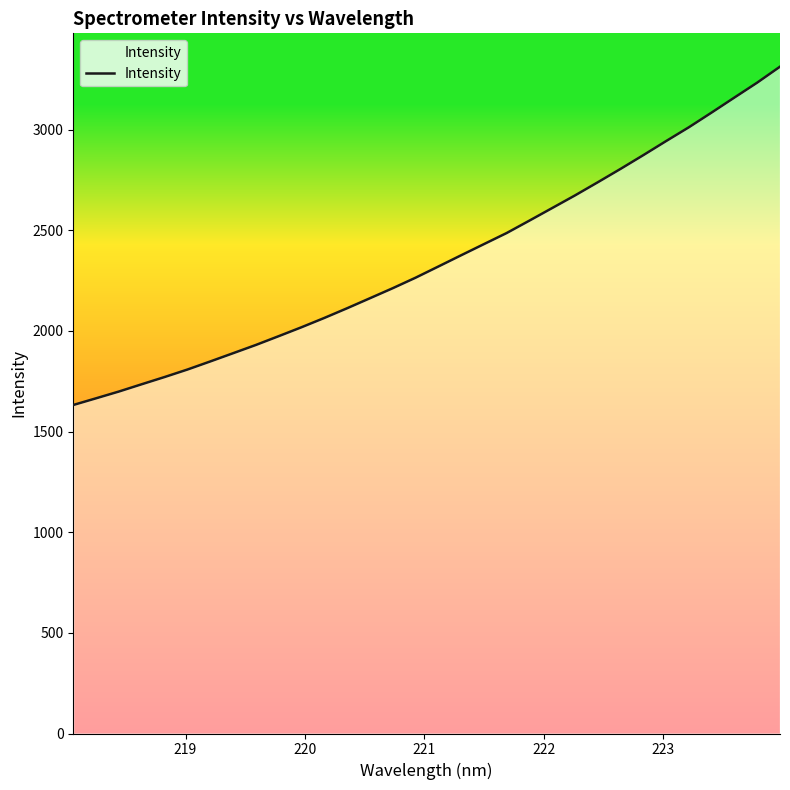

What is the difference between the second highest and second lowest values?

1568.4